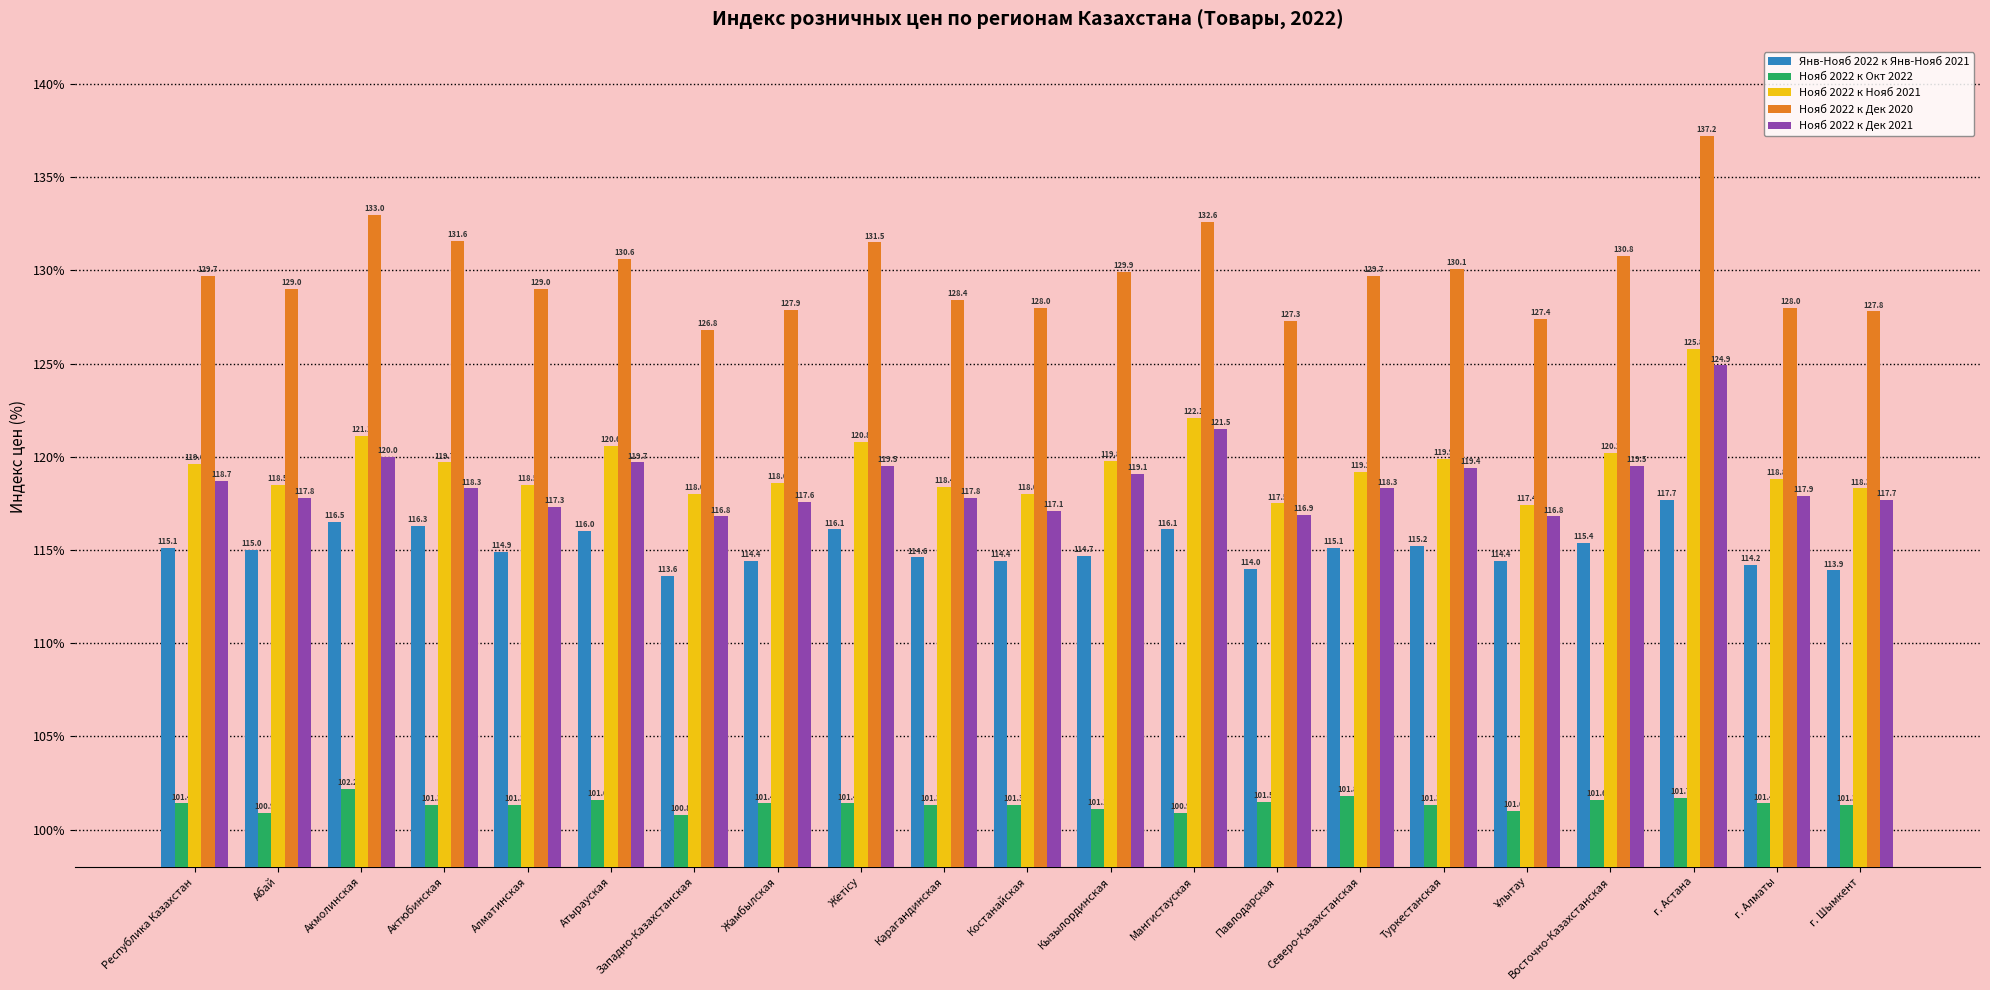

What is the highest value of the Янв-Нояб 2022 к Янв-Нояб 2021 series?

117.7